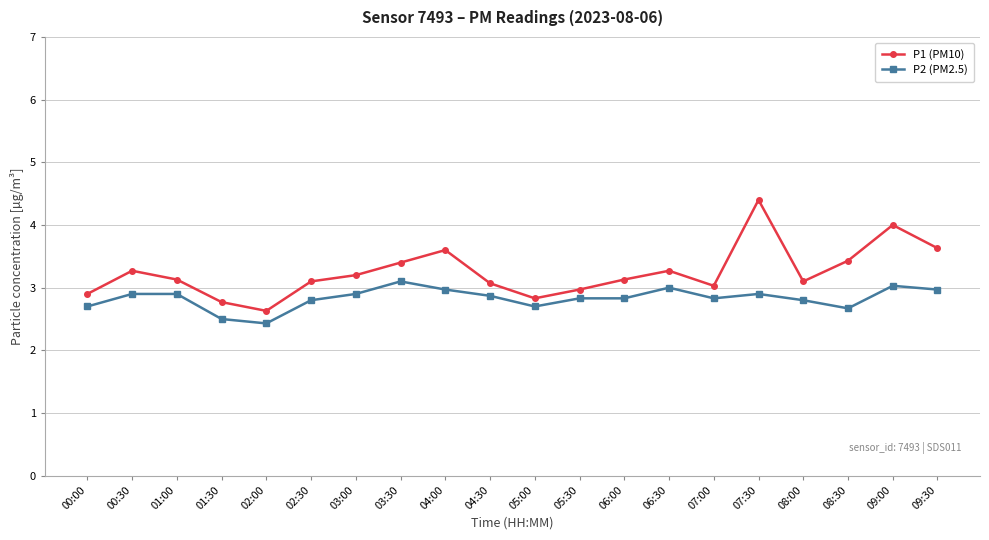

List the series in order of their overall mean, lowest first.

P2 (PM2.5), P1 (PM10)